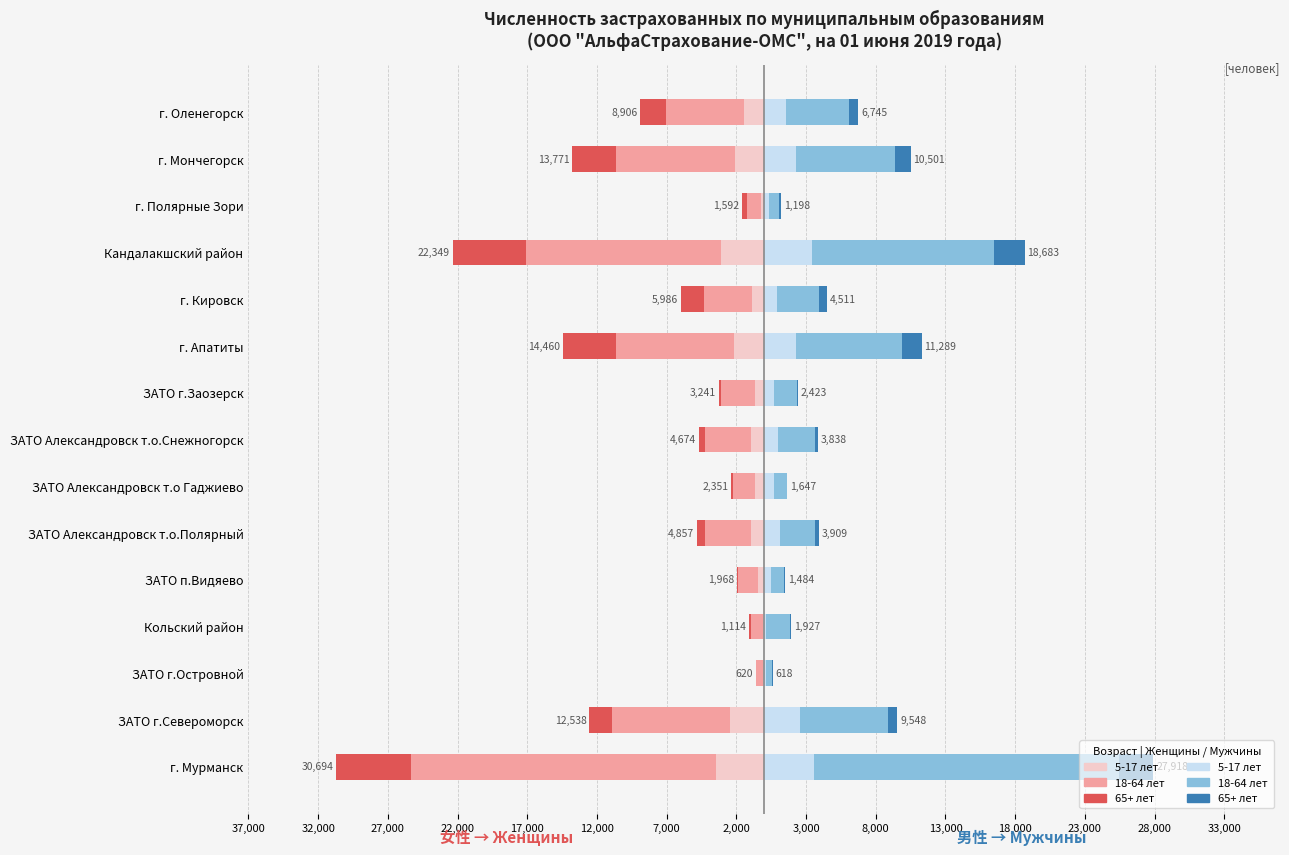

Reading left to right, extract all data points from this chart.

женщины (5-17 лет): -3470	-2492	-115	-106	-463	-950	-673	-972	-674	-2186	-868	-3120	-239	-2127	-1486
женщины (18-64 лет): -21854	-8447	-456	-865	-1400	-3322	-1597	-3301	-2414	-8483	-3461	-13995	-986	-8490	-5535
женщины (65+): -5370	-1599	-49	-143	-105	-585	-81	-401	-153	-3791	-1657	-5234	-367	-3154	-1885
мужчины (5-17 лет): 3555	2587	107	113	468	1095	668	1011	708	2312	920	3401	307	2290	1568
мужчины (18-64 лет): 21929	6321	476	1736	979	2554	935	2649	1622	7584	3044	13071	753	7087	4537
мужчины (65+): 2434	640	35	78	37	260	44	178	93	1393	547	2211	138	1124	640